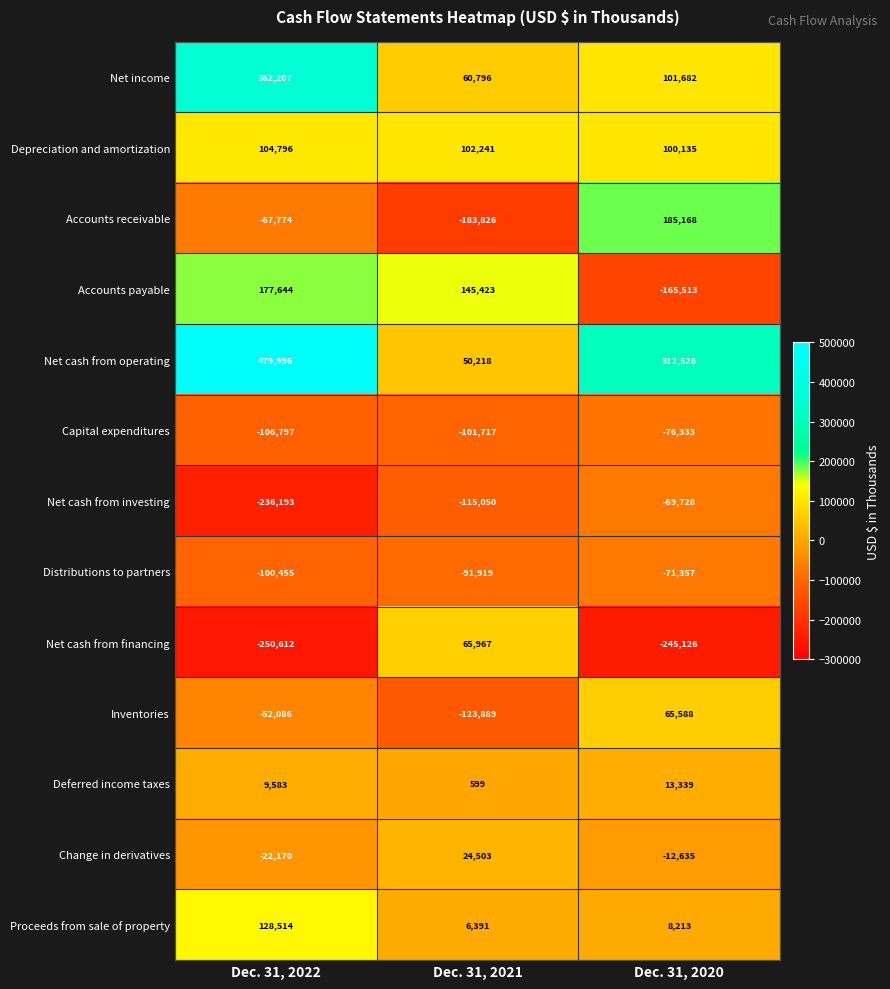

What is the sum of the Net cash from financing values at Dec. 31, 2021 and Dec. 31, 2020?

-179159